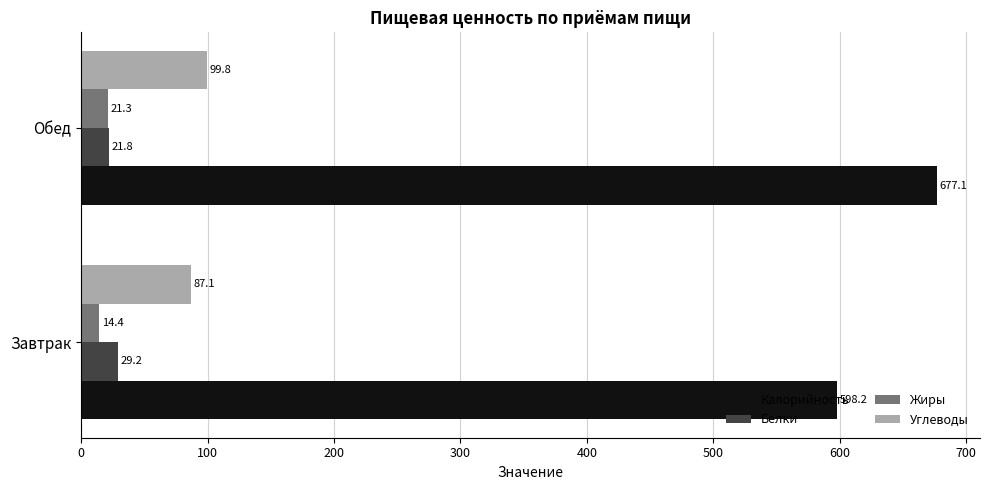

Is it true that Калорийность equals 169.5 at Обед?

False